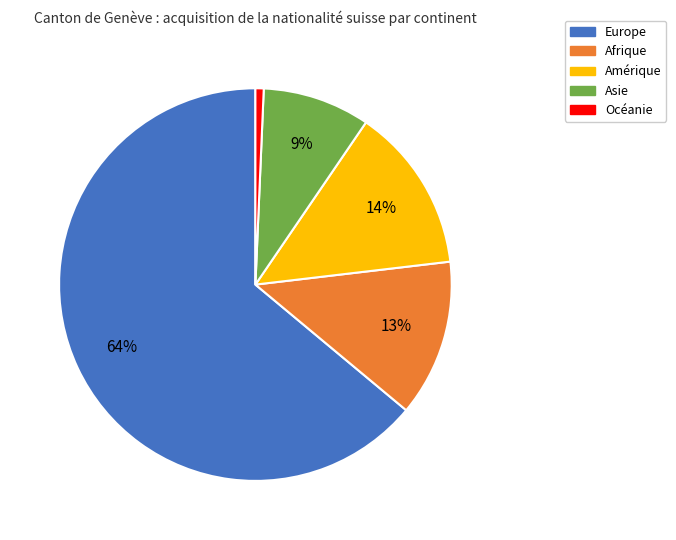

To the nearest percent, what percentage of the pie is Amérique?

14%